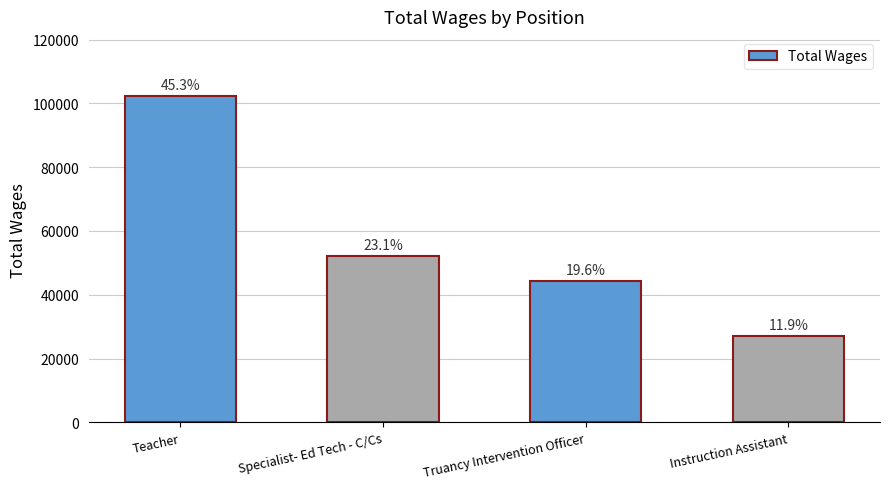

Reading left to right, extract all data points from this chart.

102402	52185	44393	26994